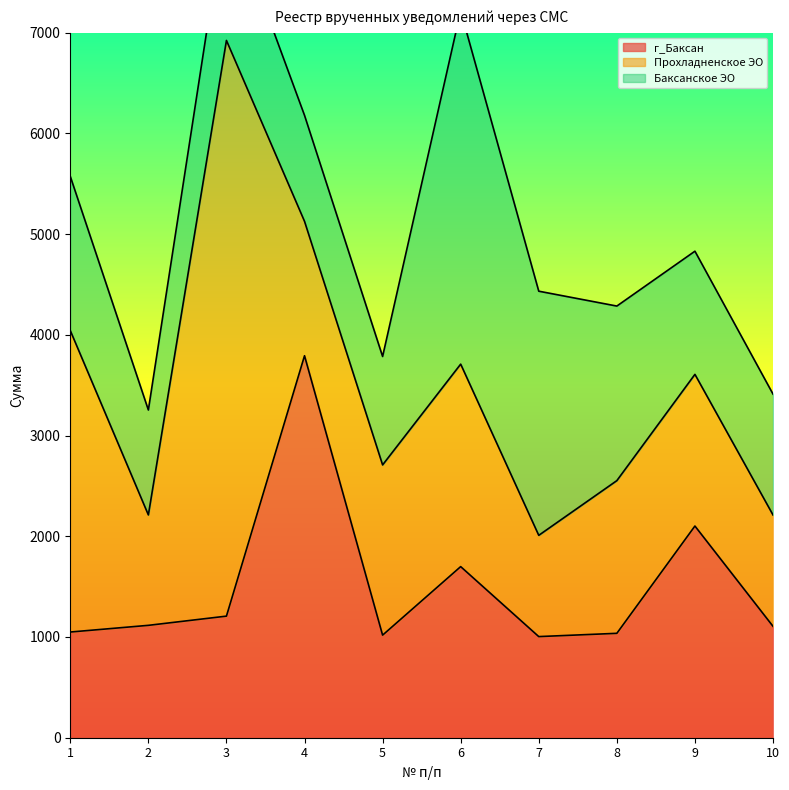

Which series has the widest spread of values?

Прохладненское ЭО